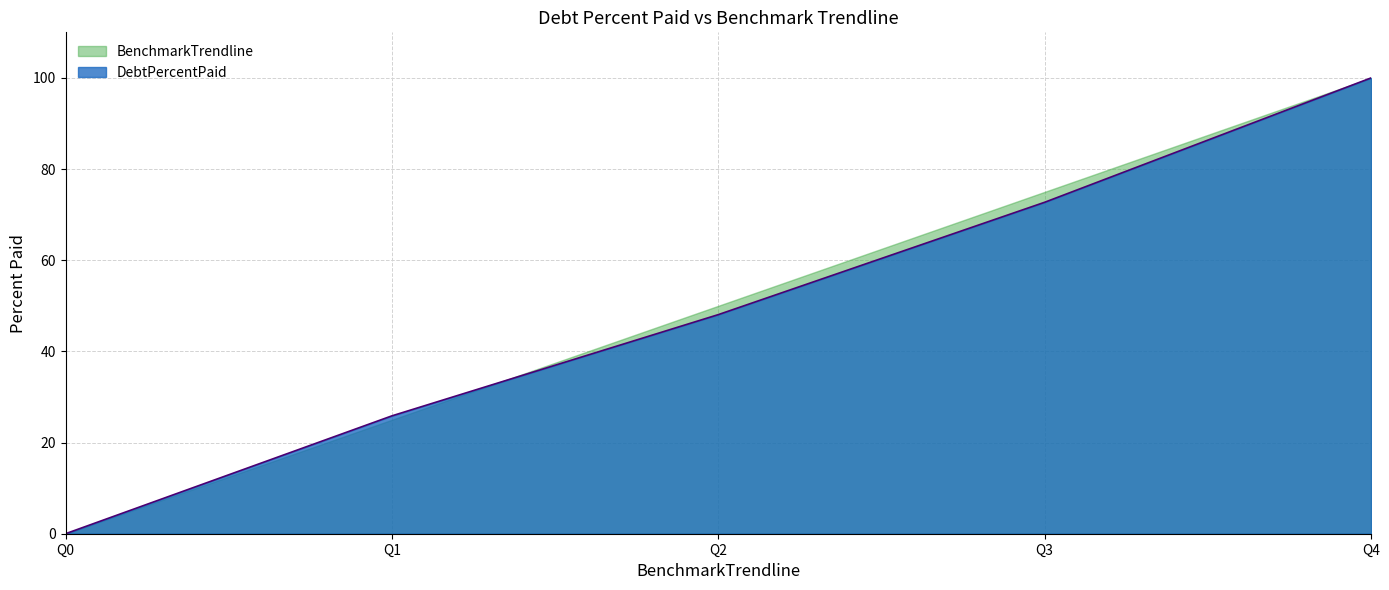

What is the change in value from Q1 to Q3?

+46.9